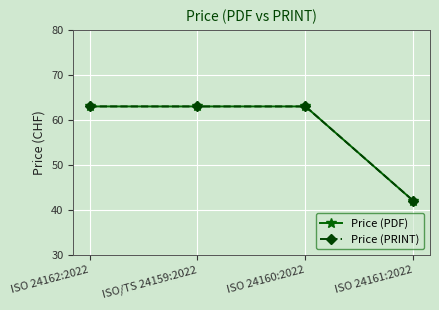

Does the chart have visible grid lines?

Yes